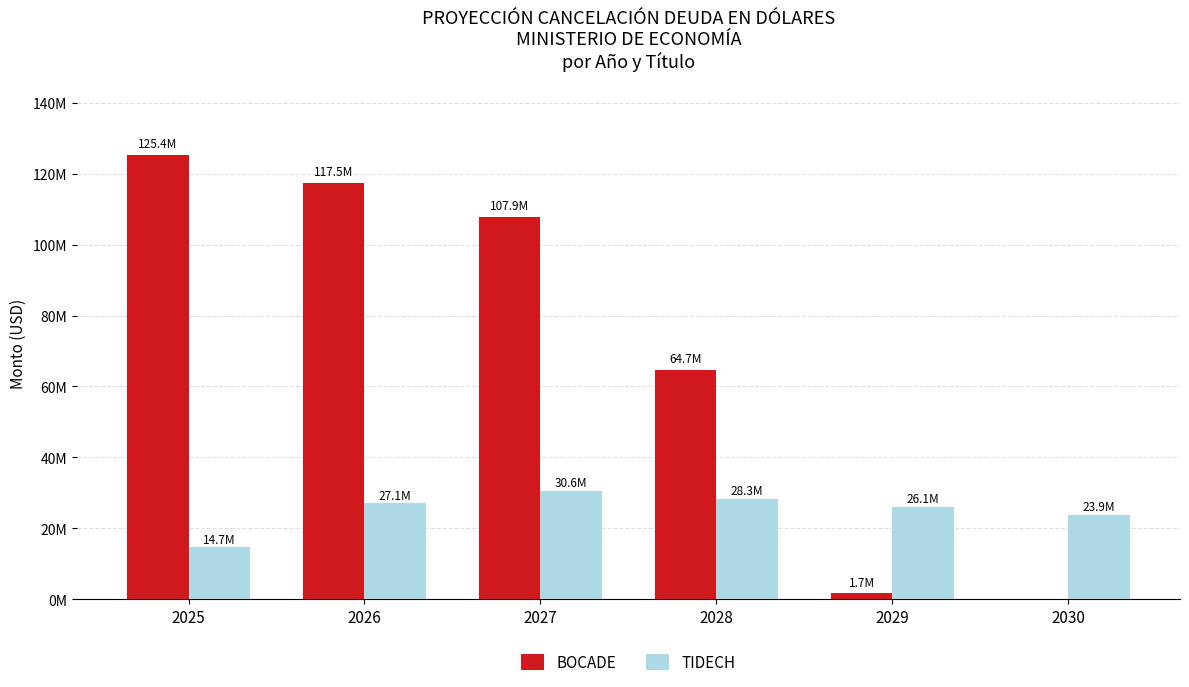

Reading right to left, extract all data points from this chart.

BOCADE: 0.0	1708483.6	64658614.7	107916805.3	117494555.3	125376146.6
TIDECH: 23872888.6	26109172.1	28345455.6	30581739.2	27059452.1	14697108.7